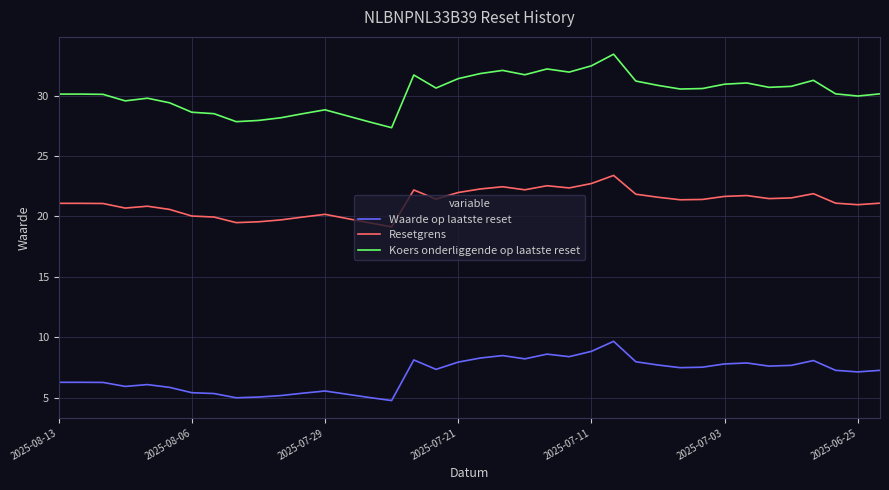

True or false: Waarde op laatste reset and Resetgrens cross at least once.

False